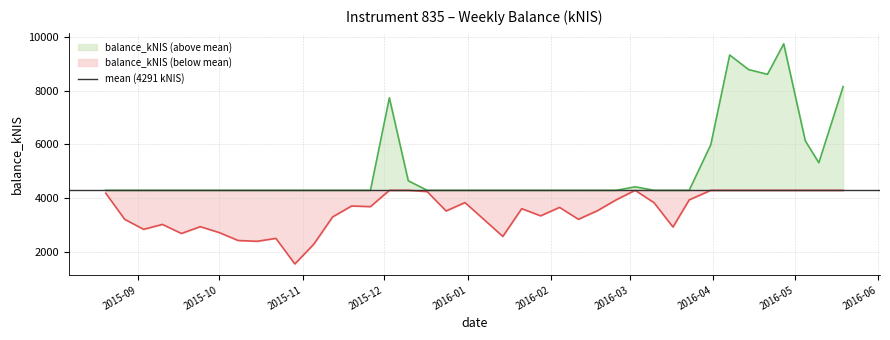

Does the chart have visible grid lines?

Yes